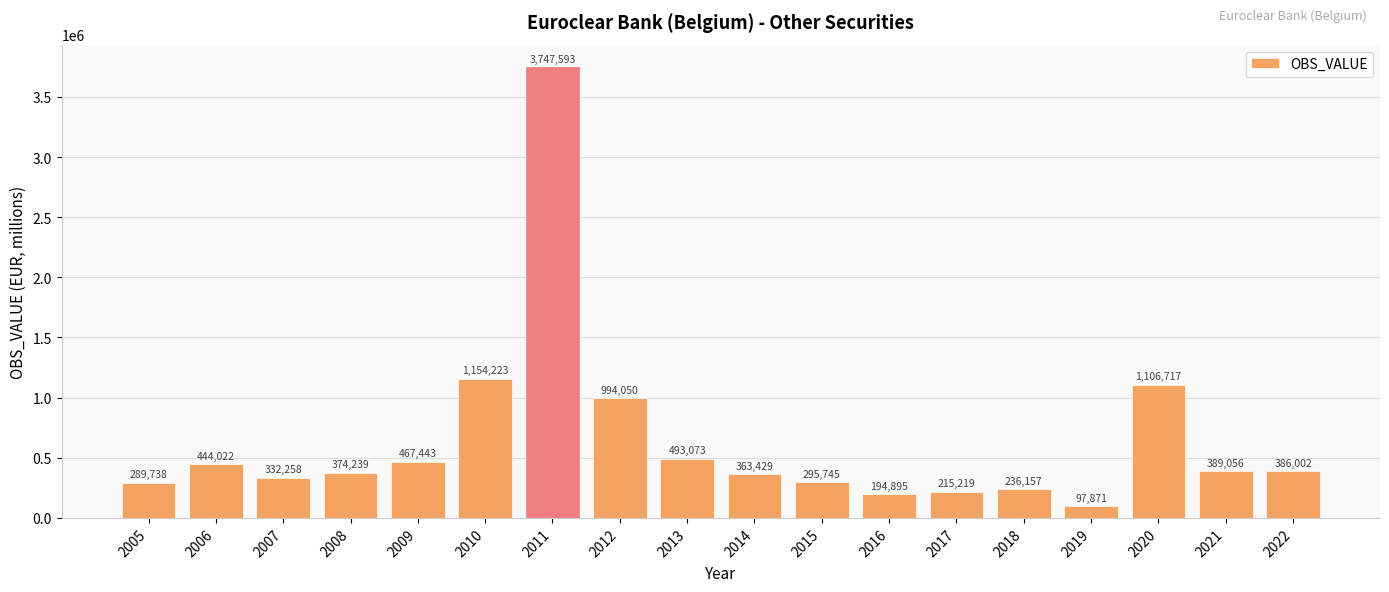

Which has a higher value, 2006 or 2013?

2013